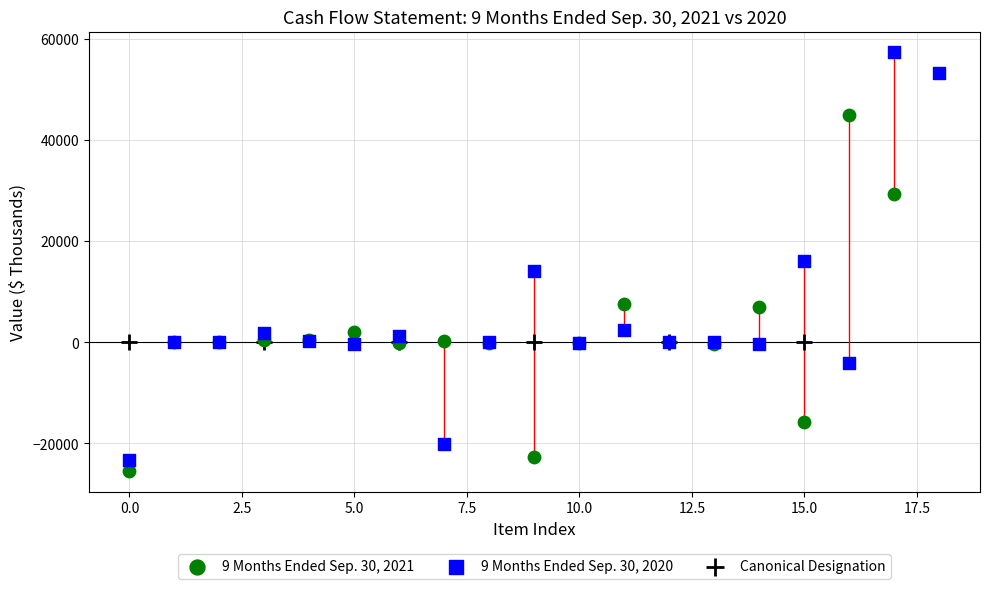

Which series reaches the maximum Y coordinate?

9 Months Ended Sep. 30, 2020